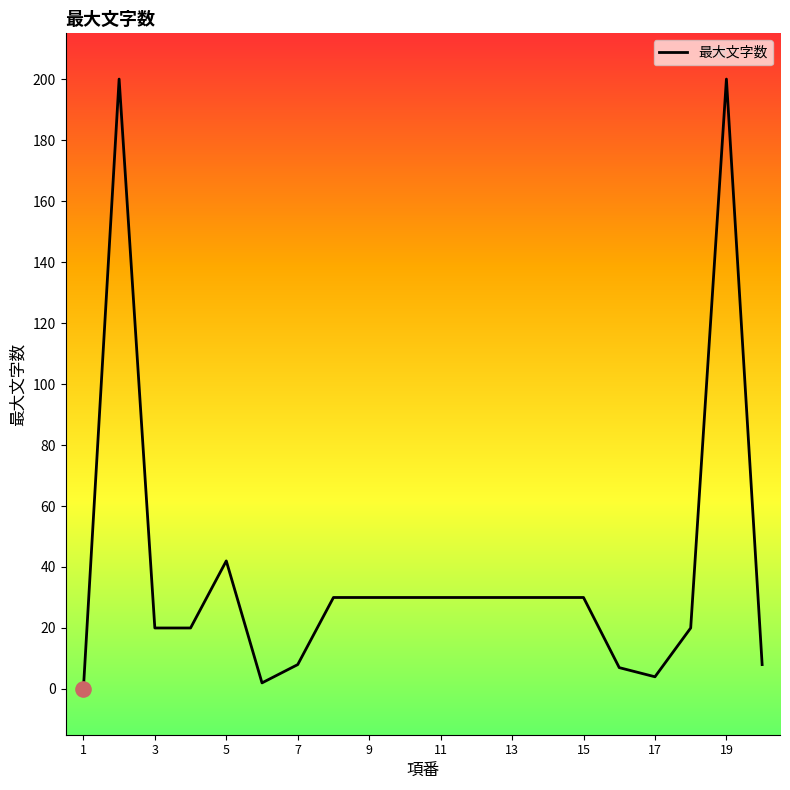

What is the greatest value displayed?

200